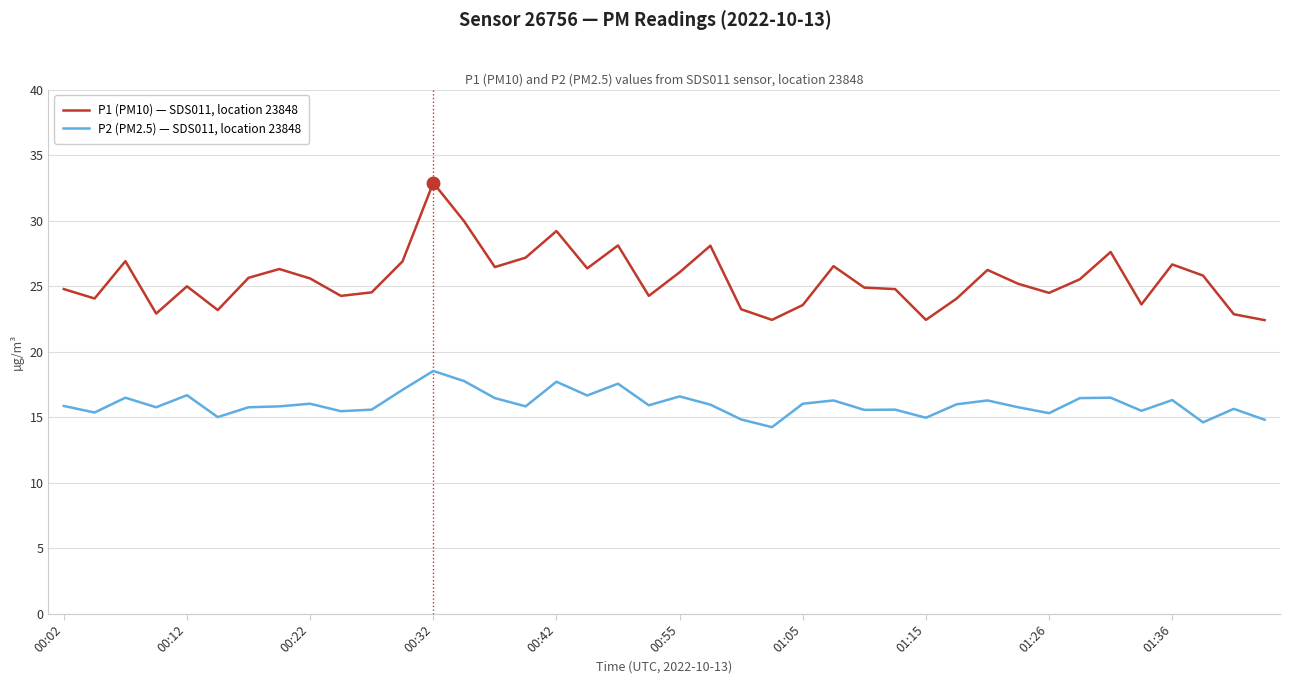

What are all the series names shown in the legend?

P1 (PM10) — SDS011, location 23848, P2 (PM2.5) — SDS011, location 23848